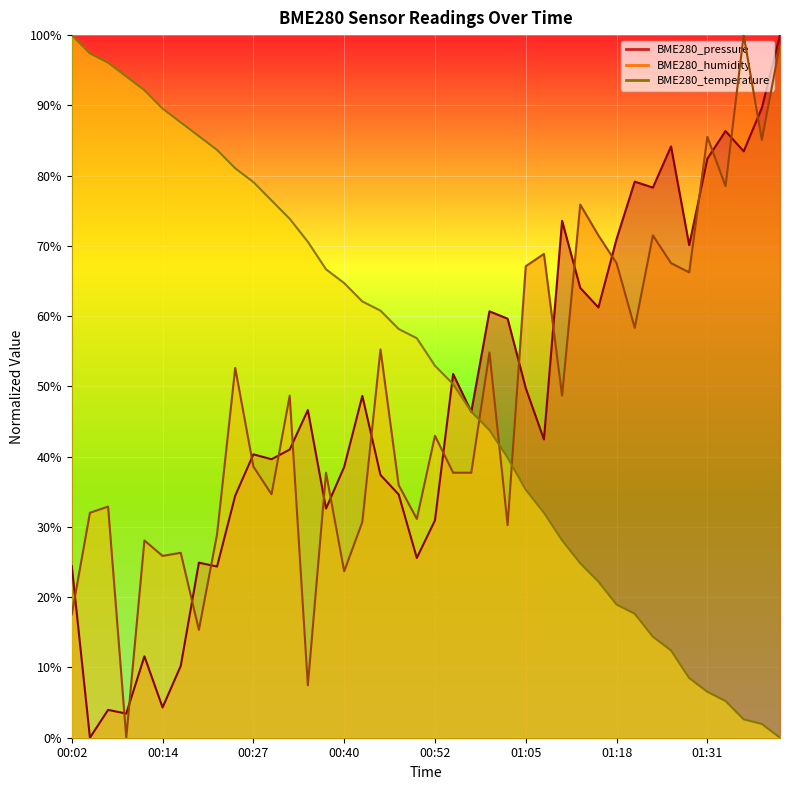

Between which two adjacent categories do BME280_pressure and BME280_humidity first intersect?

00:02 and 00:04